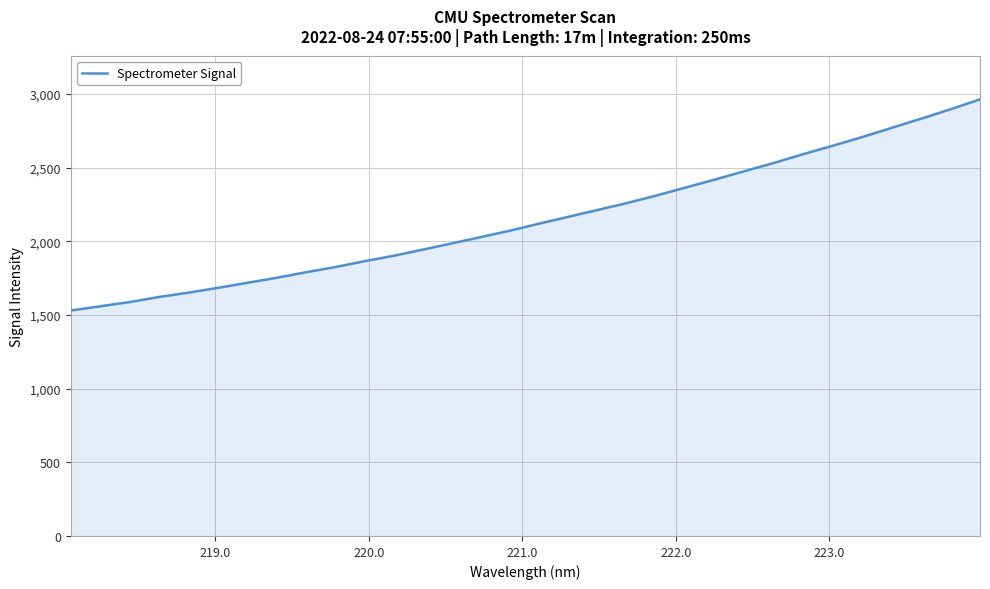

What is the minimum value shown in the chart?

1530.3